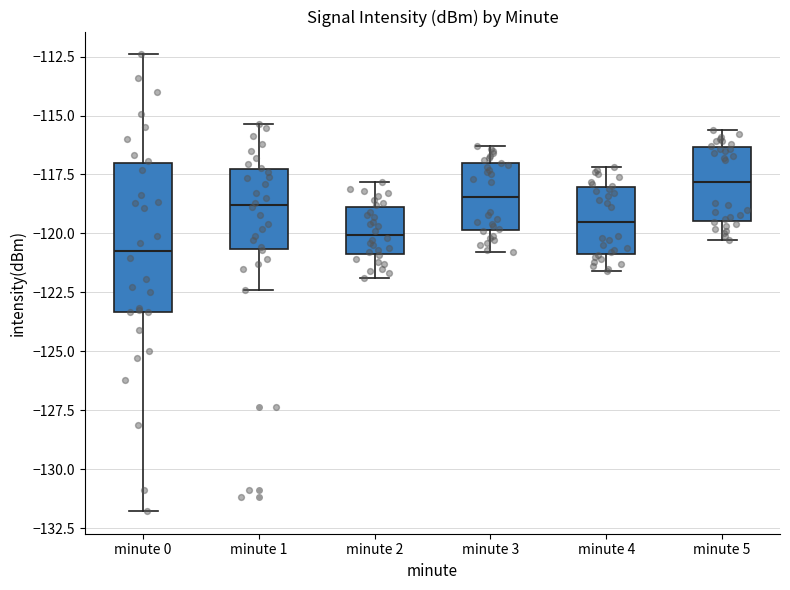

Where does the upper whisker of the box for minute 4 end on the y-axis? The values are not printed on the chart, so give them approximately, as read against the axis.

-117.0